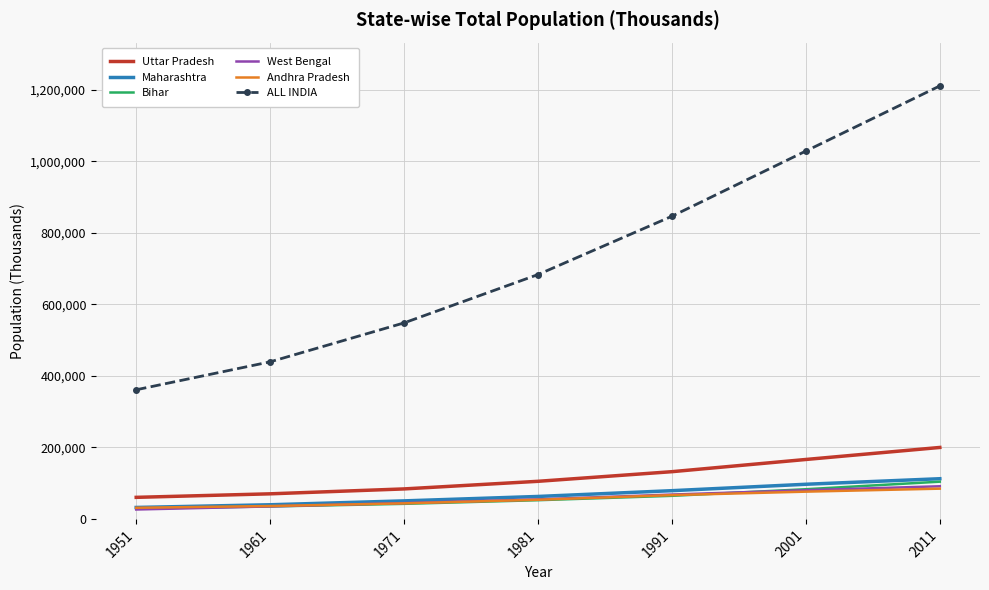

Which category has the lowest value in the ALL INDIA series?

1951